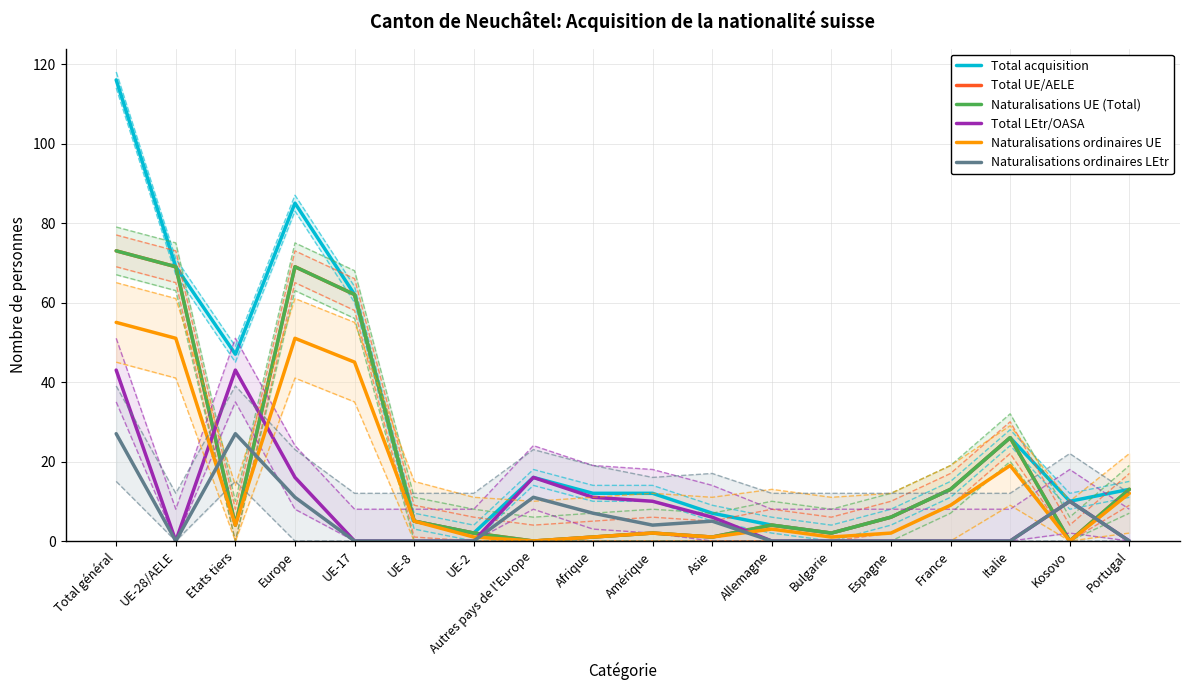

Rank the series at France from lowest to highest value.

Total LEtr/OASA, Naturalisations ordinaires LEtr, Naturalisations ordinaires UE, Total acquisition, Total UE/AELE, Naturalisations UE (Total)